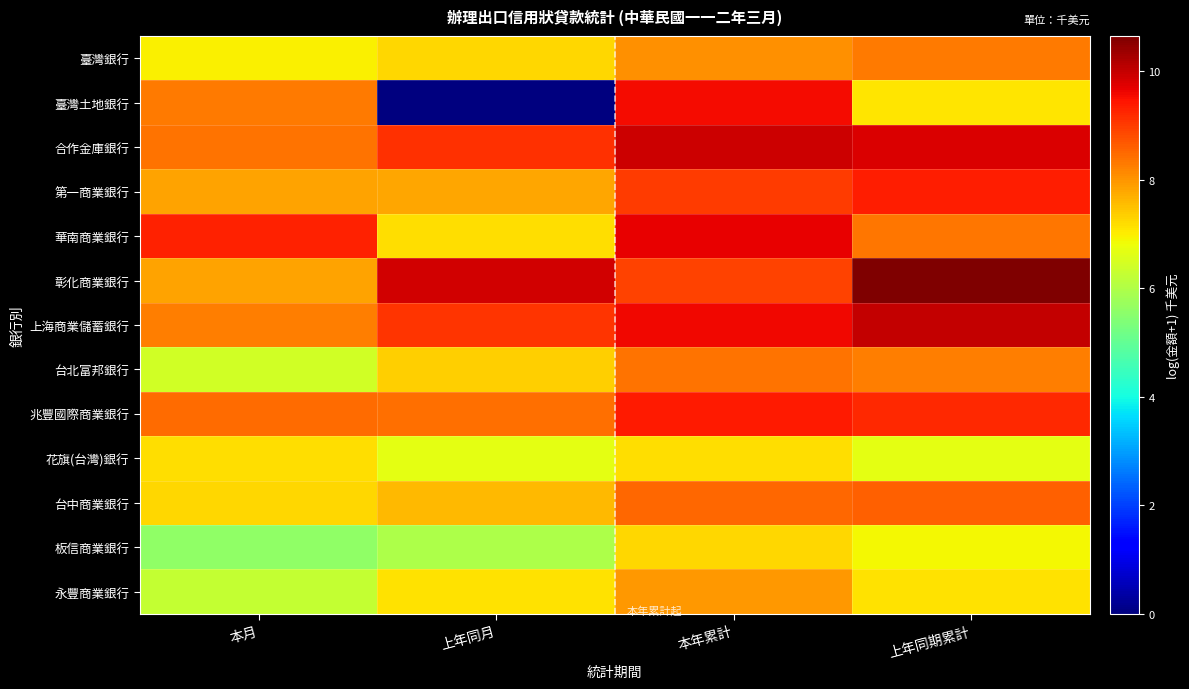

How many categories are shown in the chart?

4